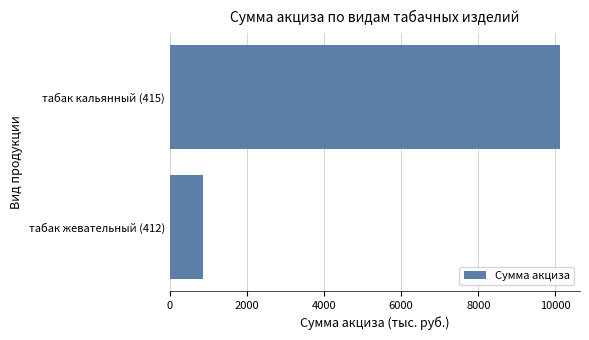

Count the values in the range 871 to 10129.

2